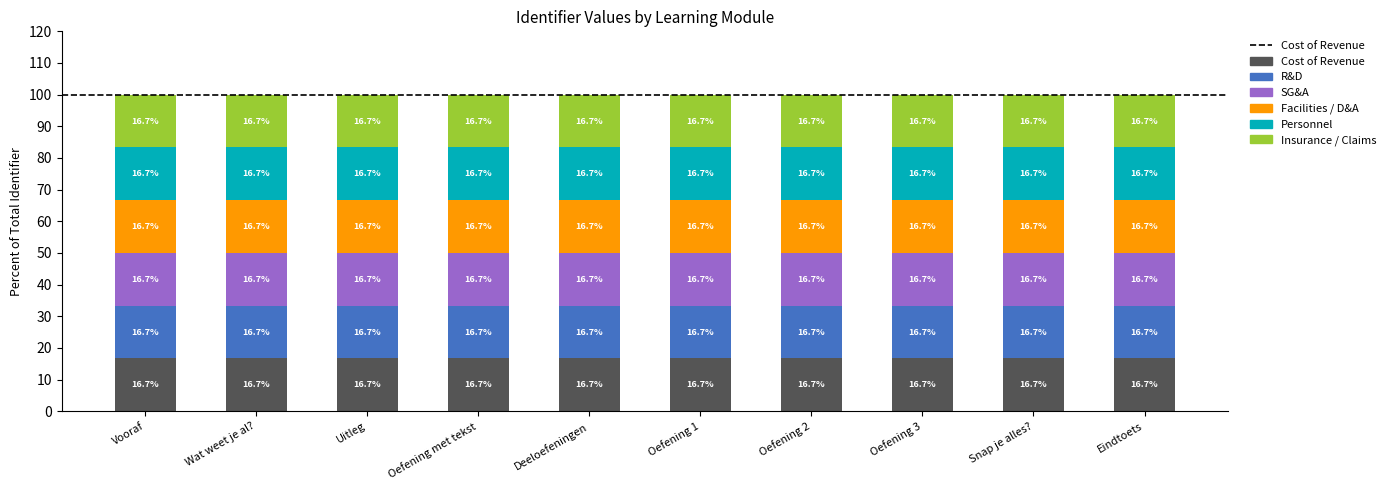

Count the Cost of Revenue values in the range 16 to 17.

10